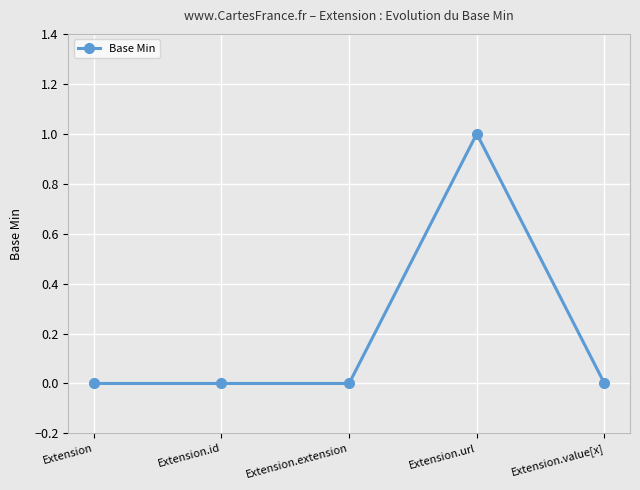

How many series are shown in this chart?

1